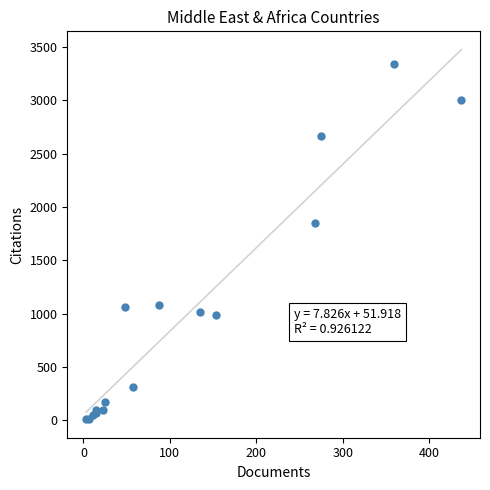

What Y value in the scatter plot is closest to 1673?

1851